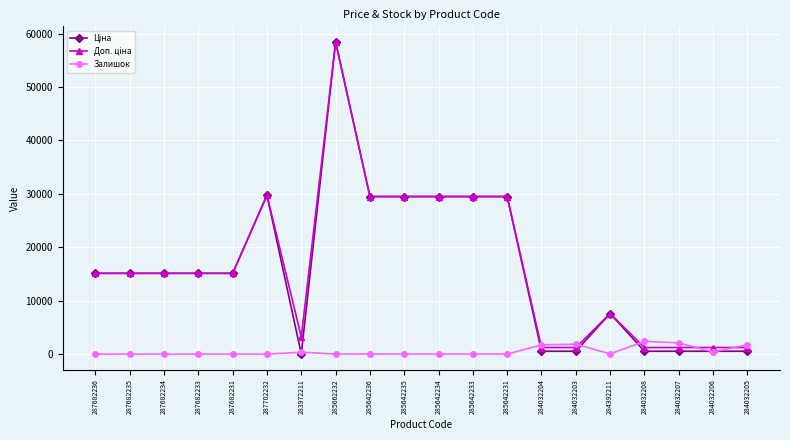

At how many categories does at least one series exceed 13132?

12